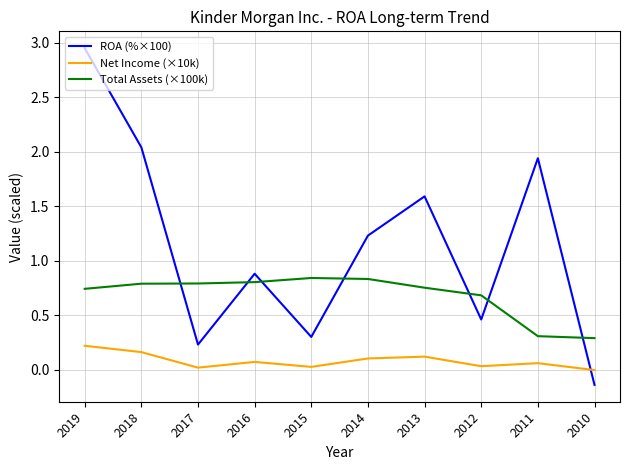

True or false: Net Income (×10k) has a value of 0.2 at 2019.

True